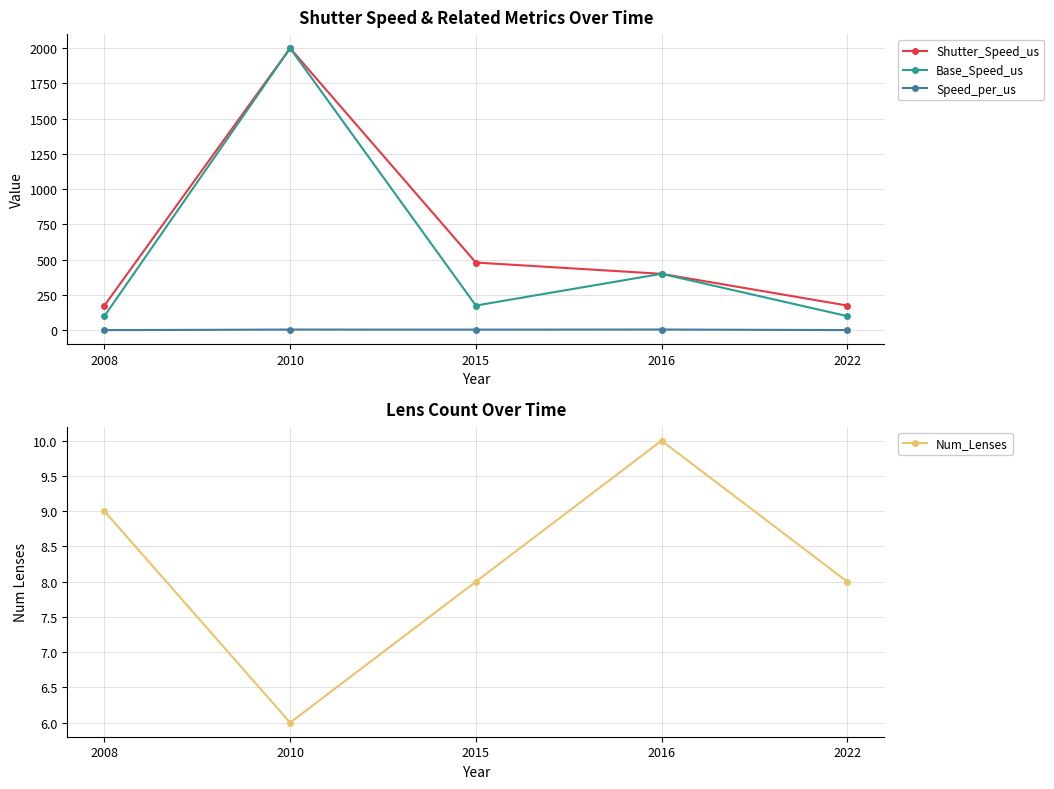

What is the difference between the second highest and second lowest values in the Shutter_Speed_us series?

305.0